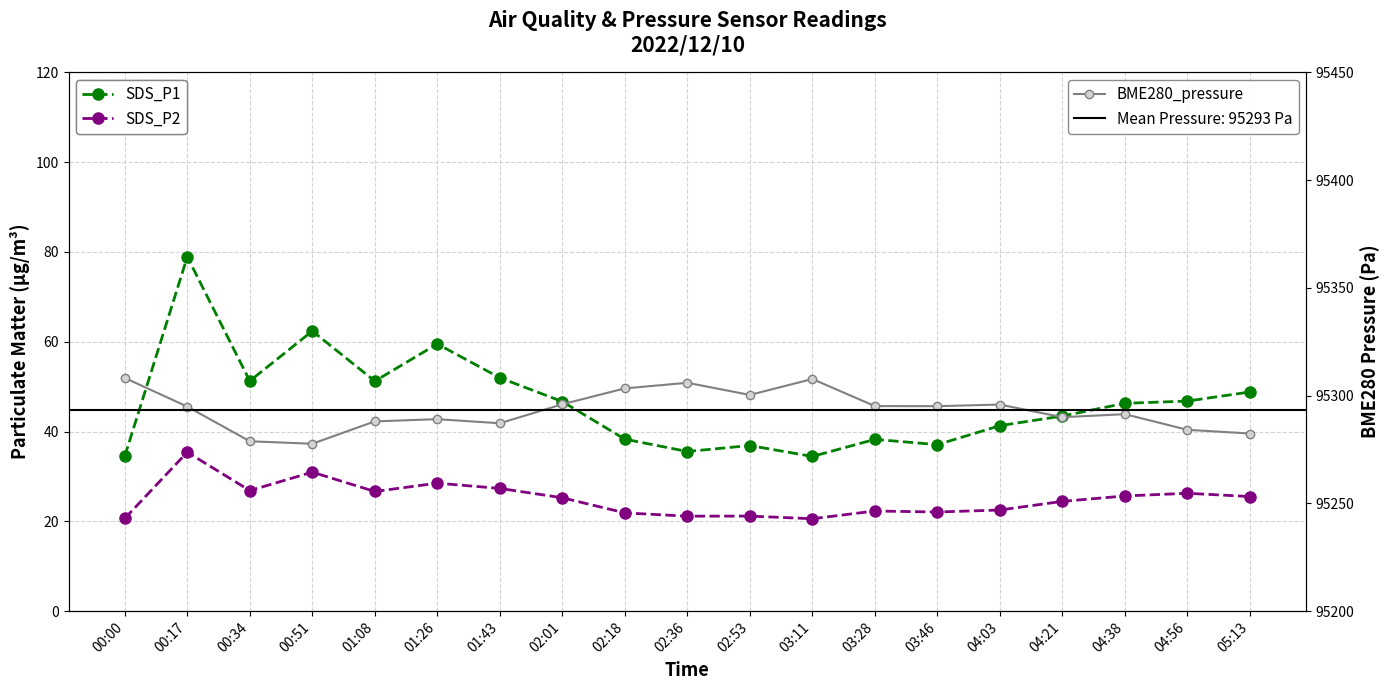

Which category has the highest value in the SDS_P2 series?

00:17